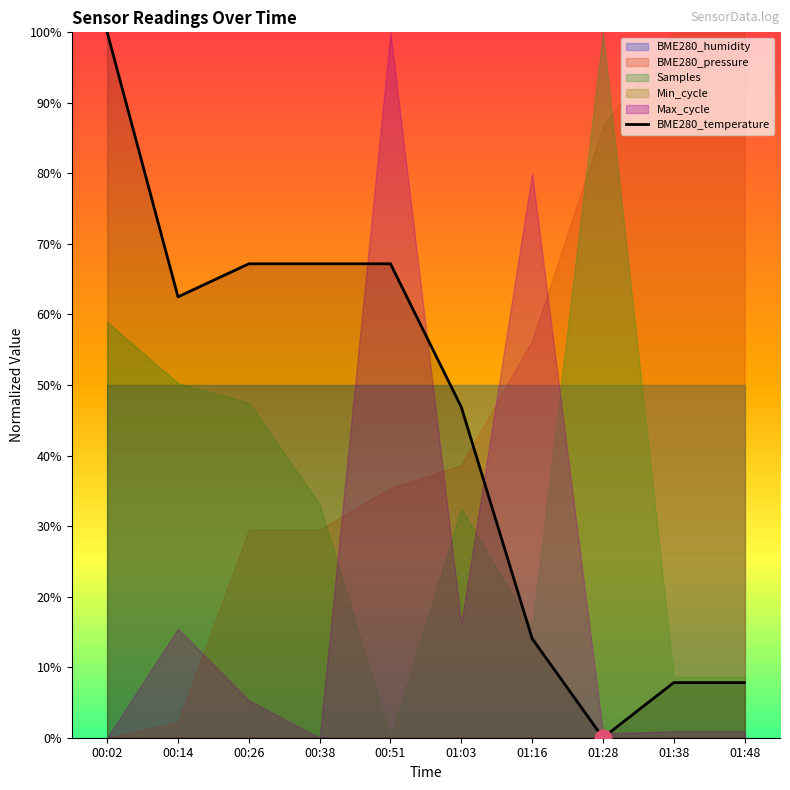

True or false: the data has more than 1 interior local peaks.

False